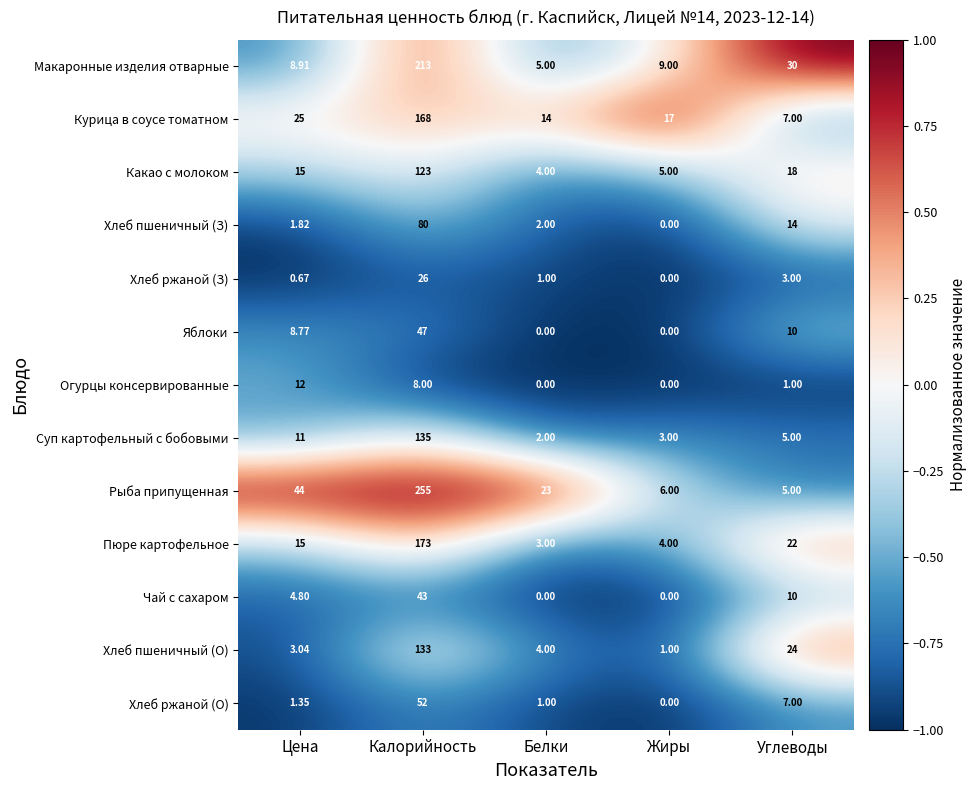

Between Калорийность and Углеводы, which series saw the biggest shift?

Рыба припущенная